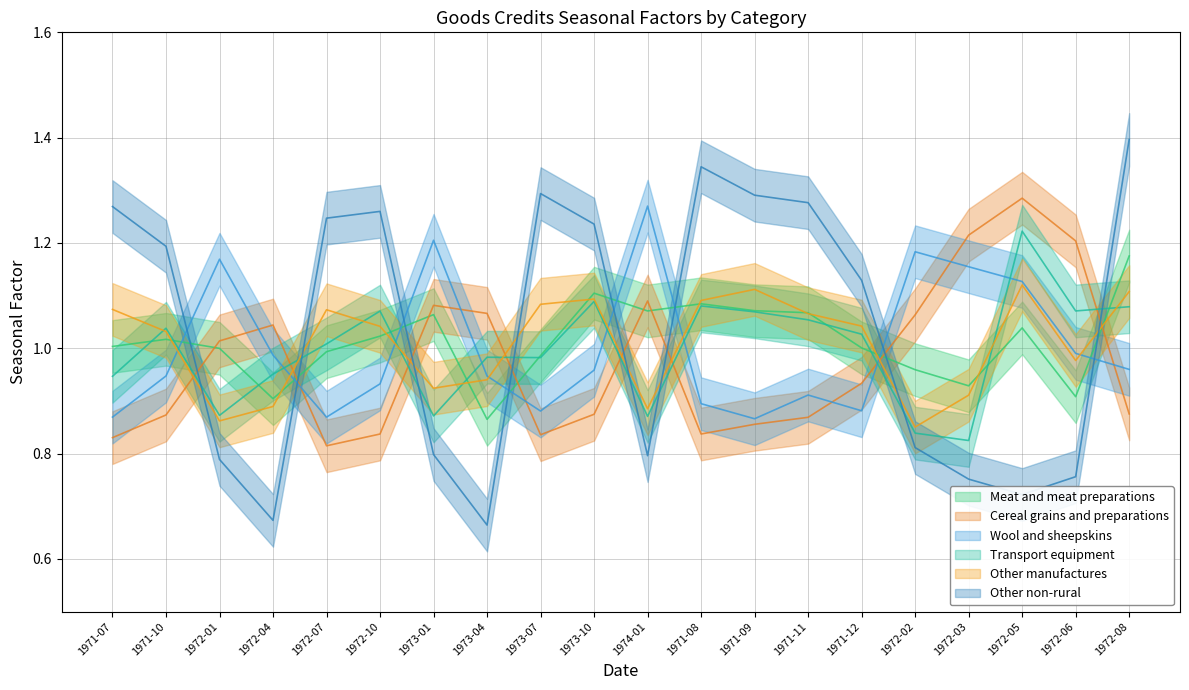

At which category is the sum across all series the highest?

1972-08